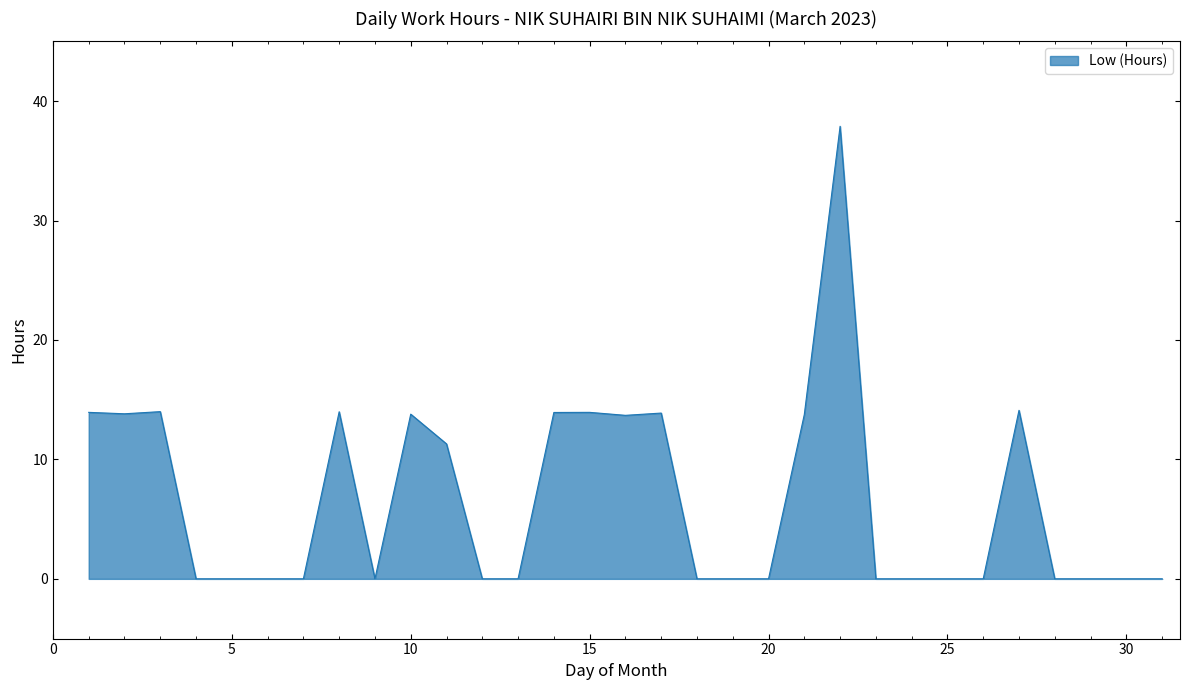

What is the greatest value displayed?

37.9